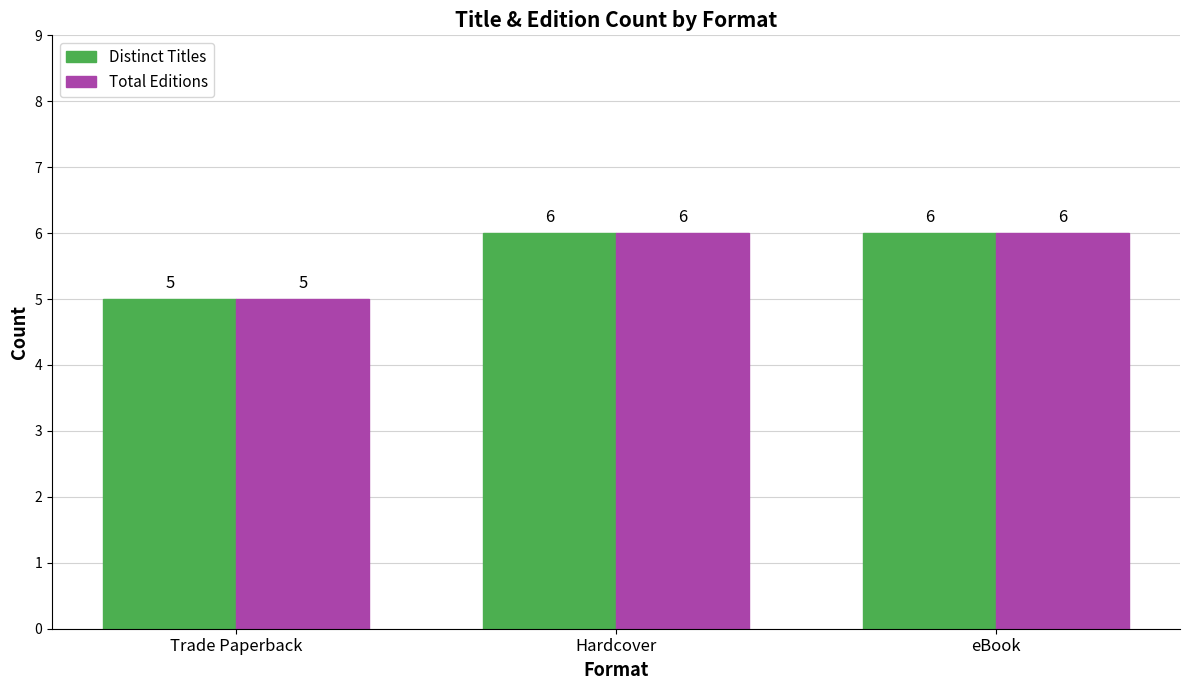

True or false: Distinct Titles has a value of 3 at eBook.

False